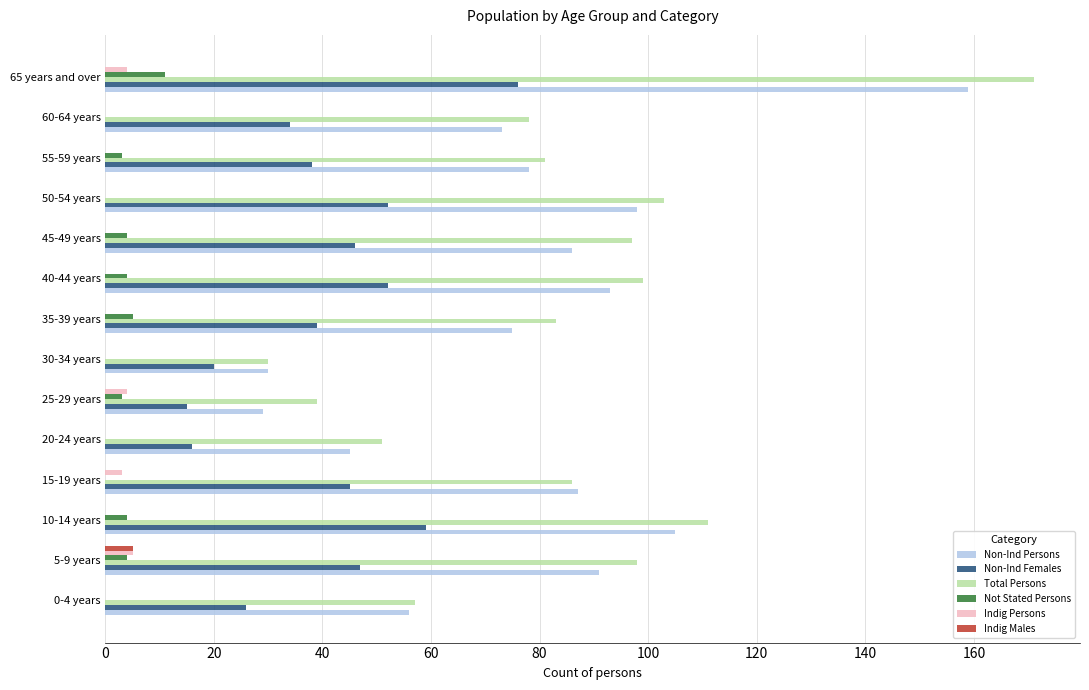

At which category does the chart reach its peak across all series?

65 years and over